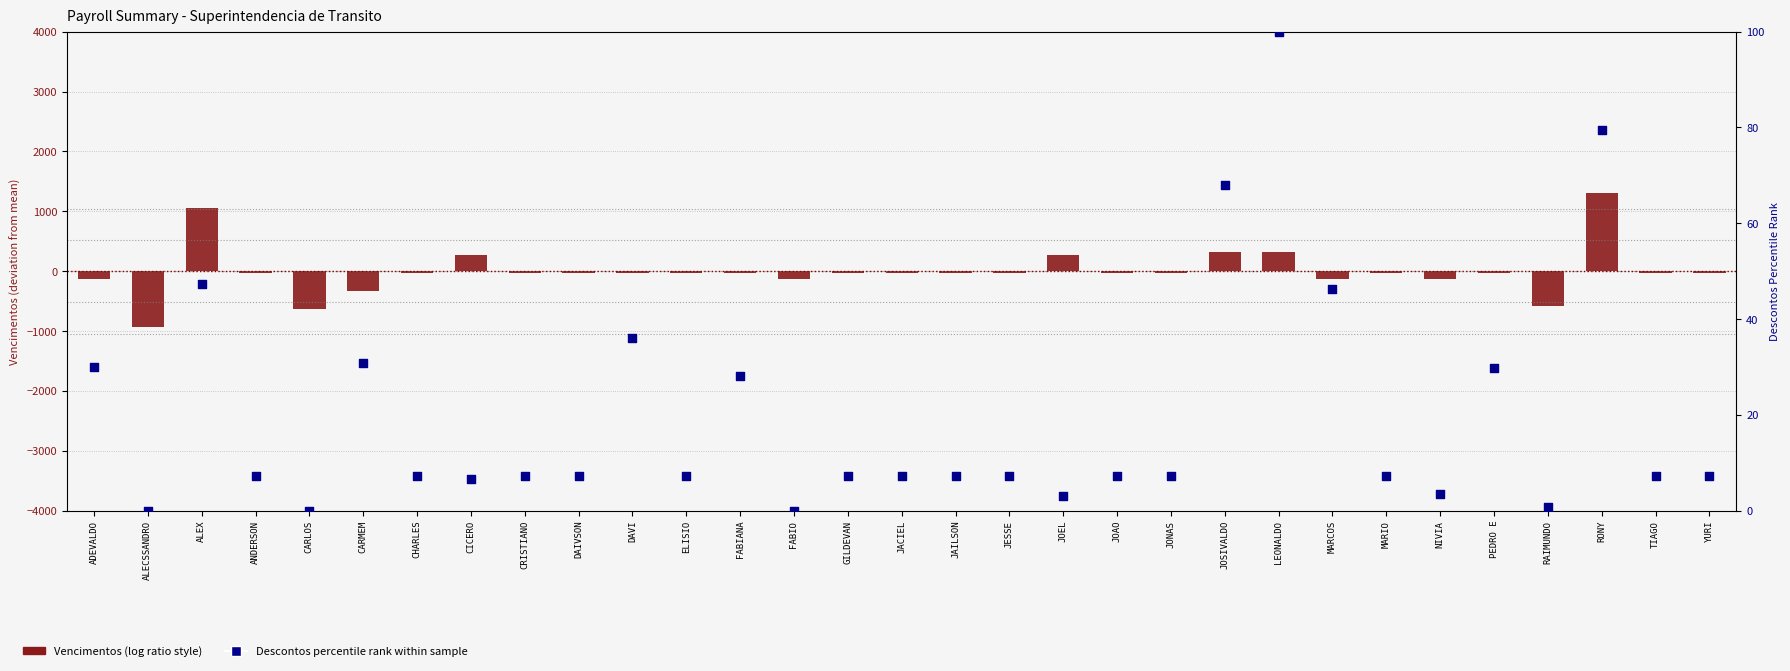

Which series has the largest total across all categories?

Descontos percentile rank